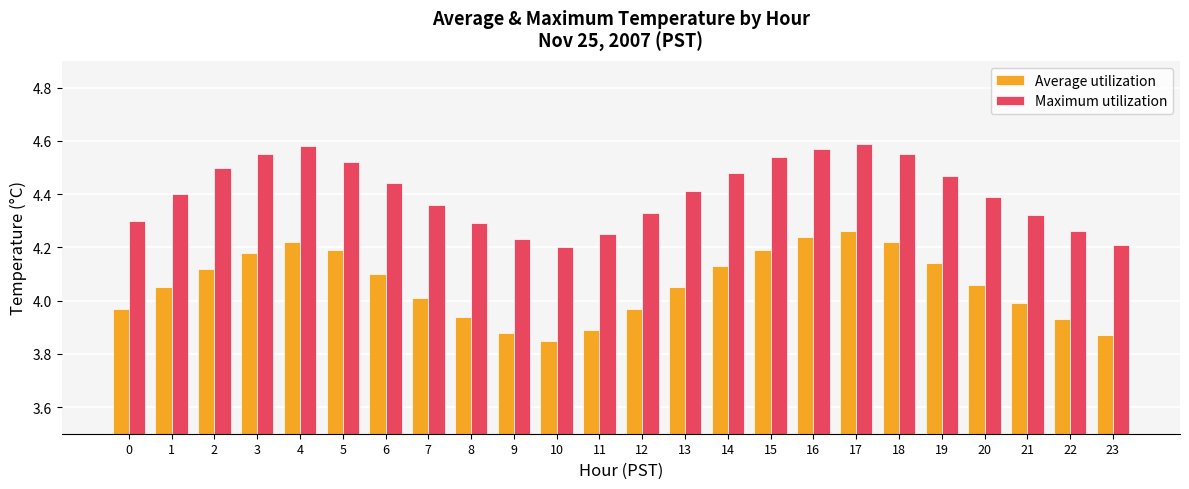

How many distinct data groups are displayed?

2